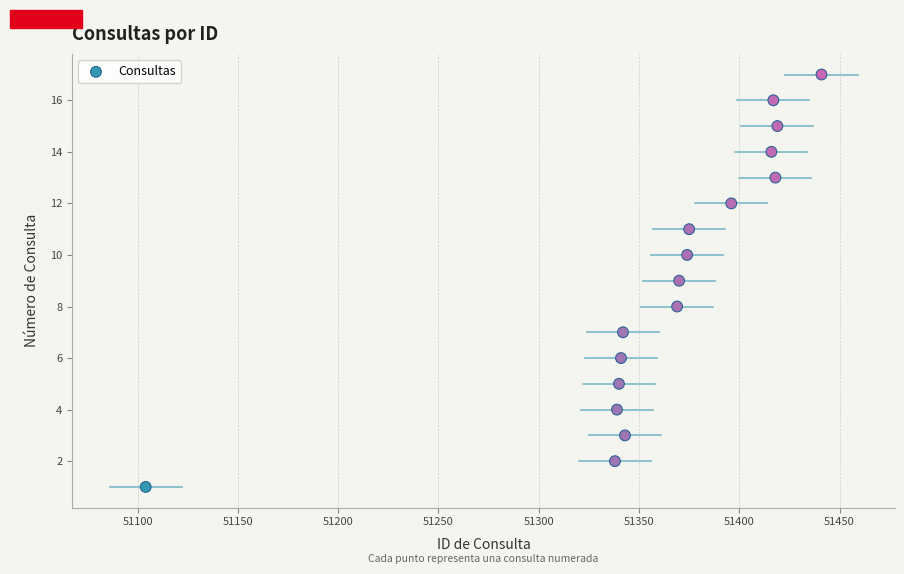

What is the range of Y values (max minus min)?

16